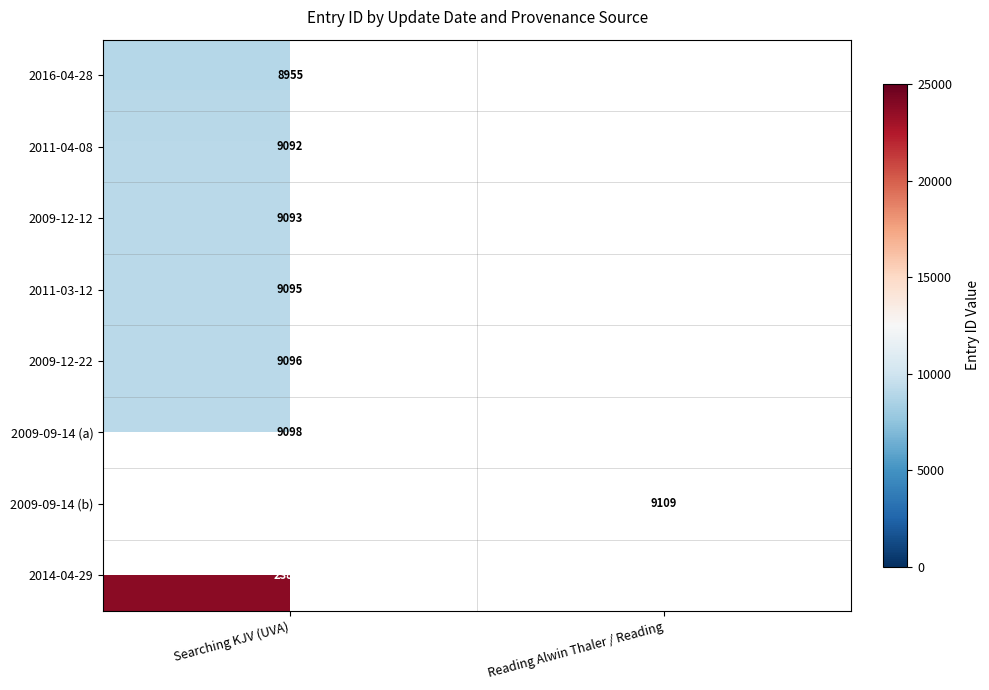

Is the value of 2014-04-29 at Searching KJV (UVA) greater than the value of 2009-12-22 at Searching KJV (UVA)?

Yes